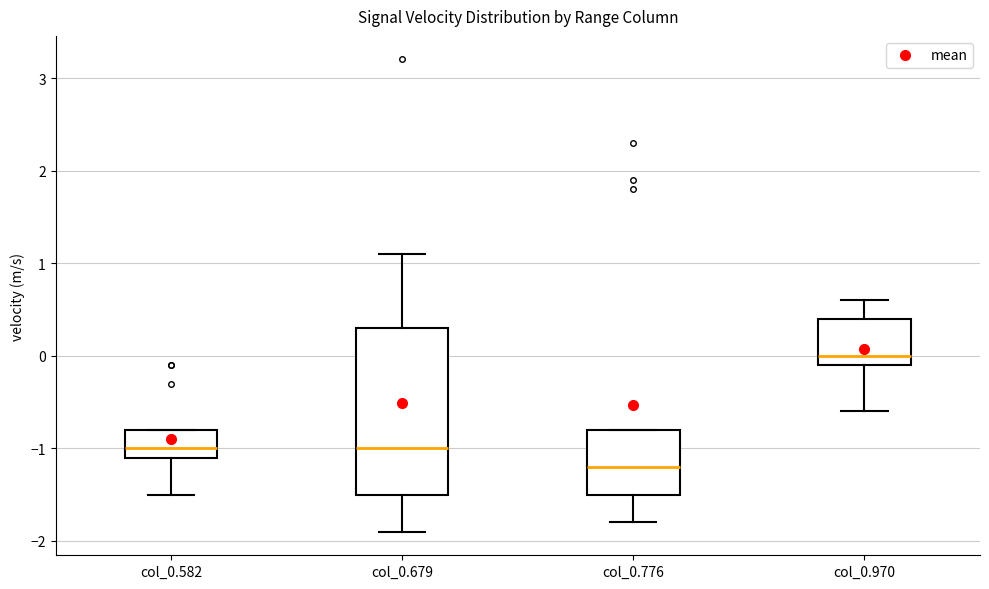

Where is the lower edge of the box for col_0.970 on the y-axis? The values are not printed on the chart, so give them approximately, as read against the axis.

-0.1